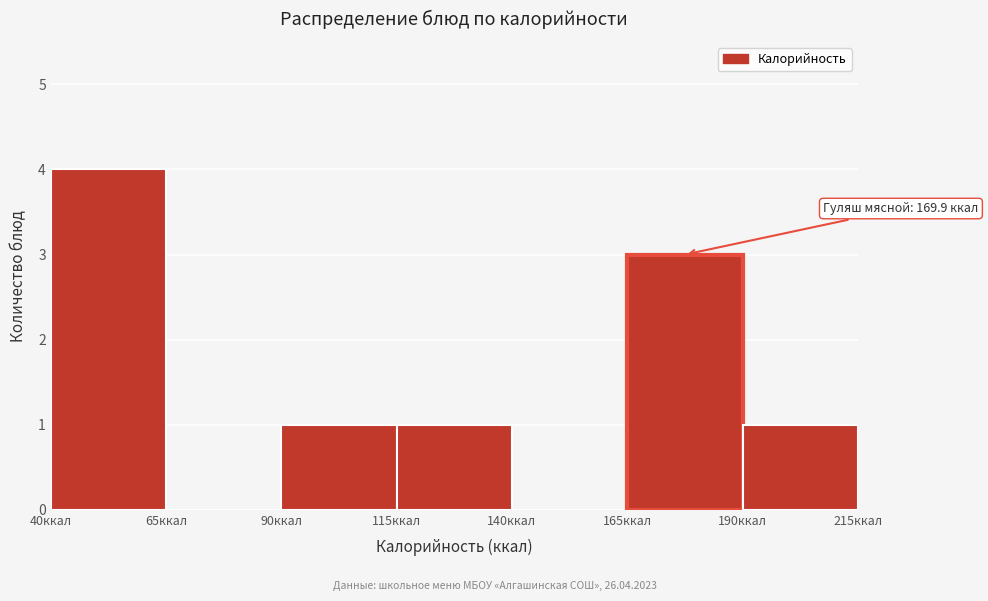

Which range on the x-axis has the tallest bar?

40 to 65